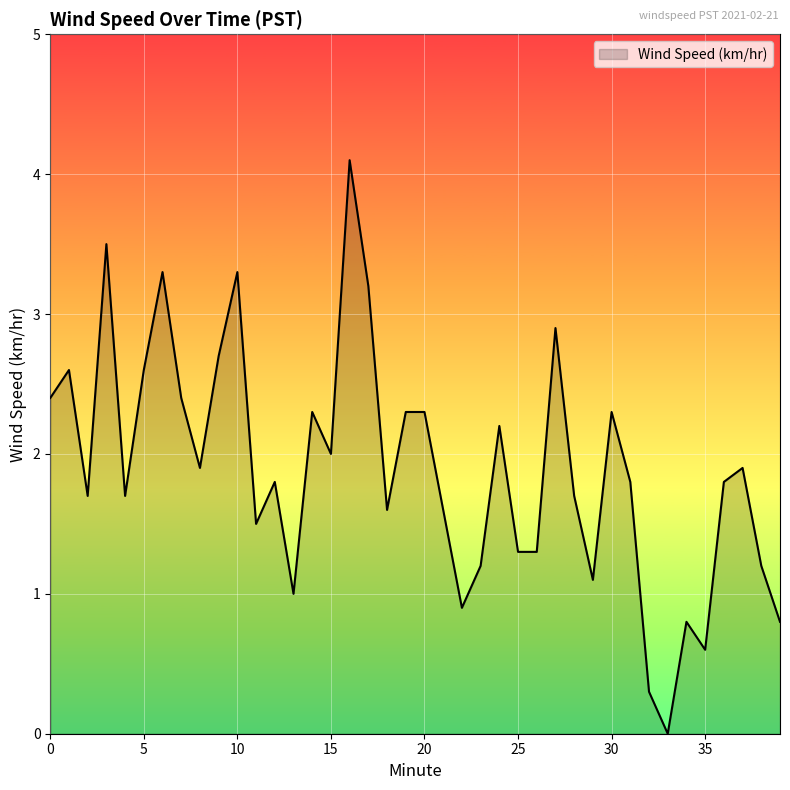

What is the maximum value shown in the chart?

4.1